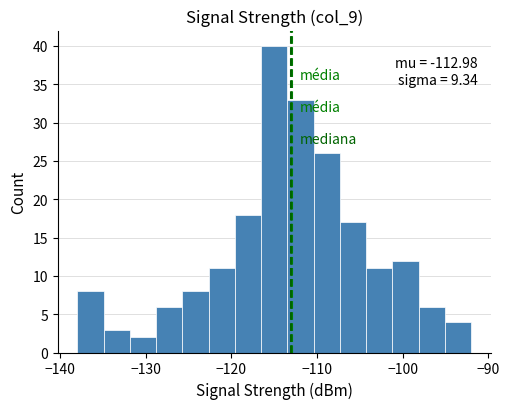

Read against the x-axis, roughly where is the centre of the tallest bar?

-115